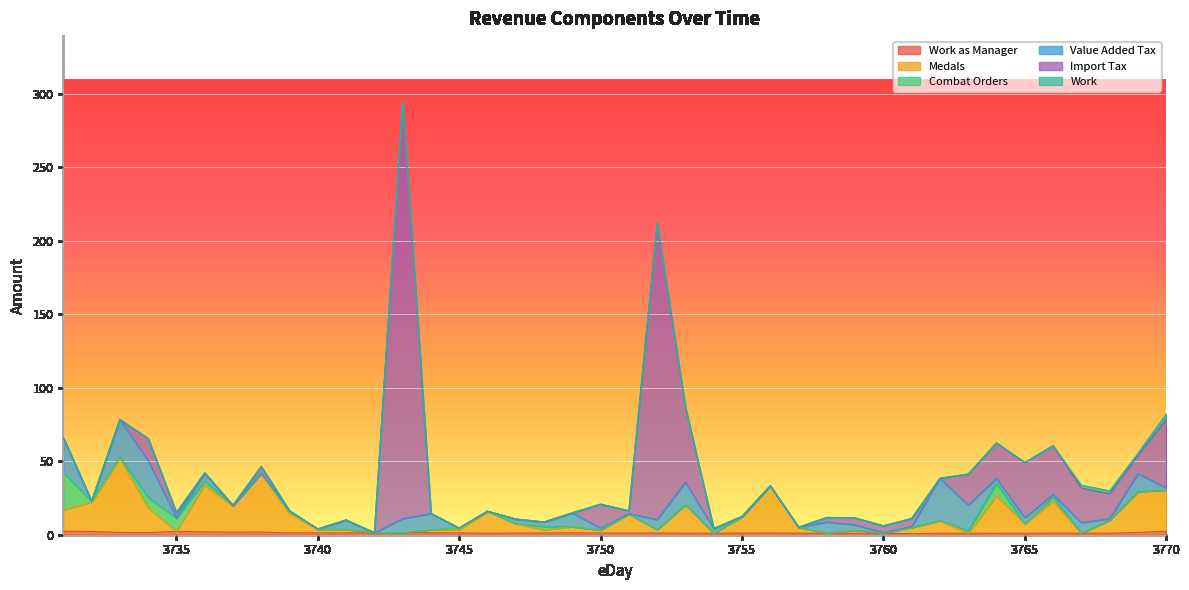

Between 3743 and 3762, which is larger?

3743